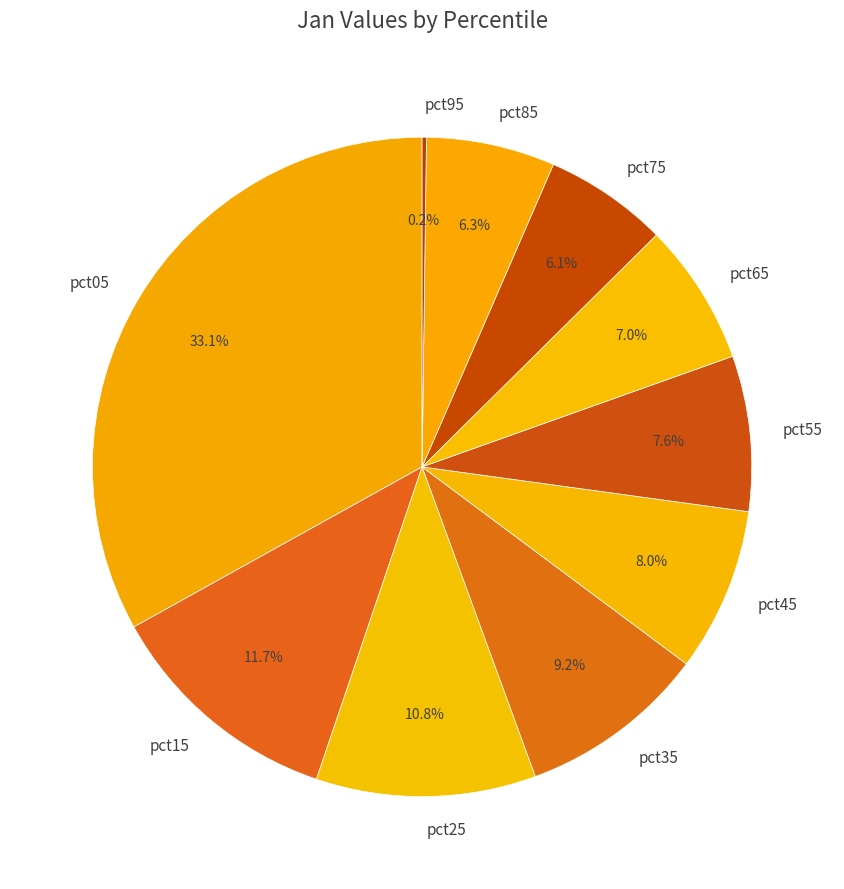

How much of the chart is everything except pct65?

93.0%